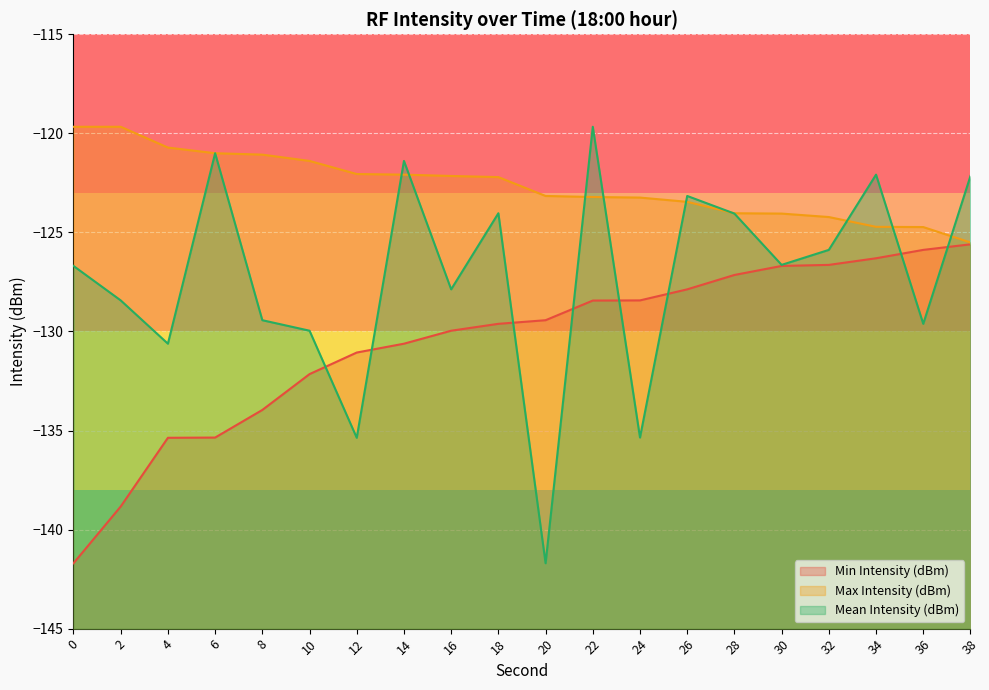

How many data points in Mean Intensity (dBm) are above -126?

9